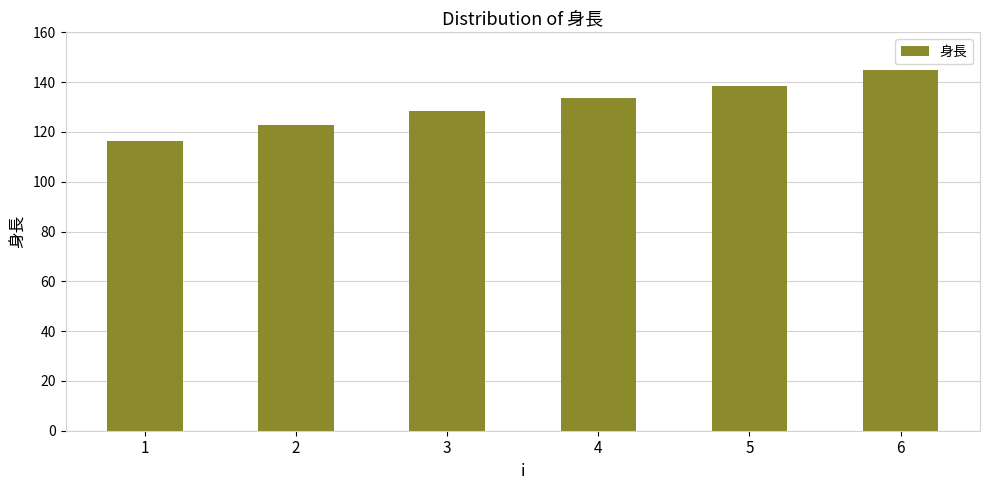

The value at 2 is 122.6. True or false?

True